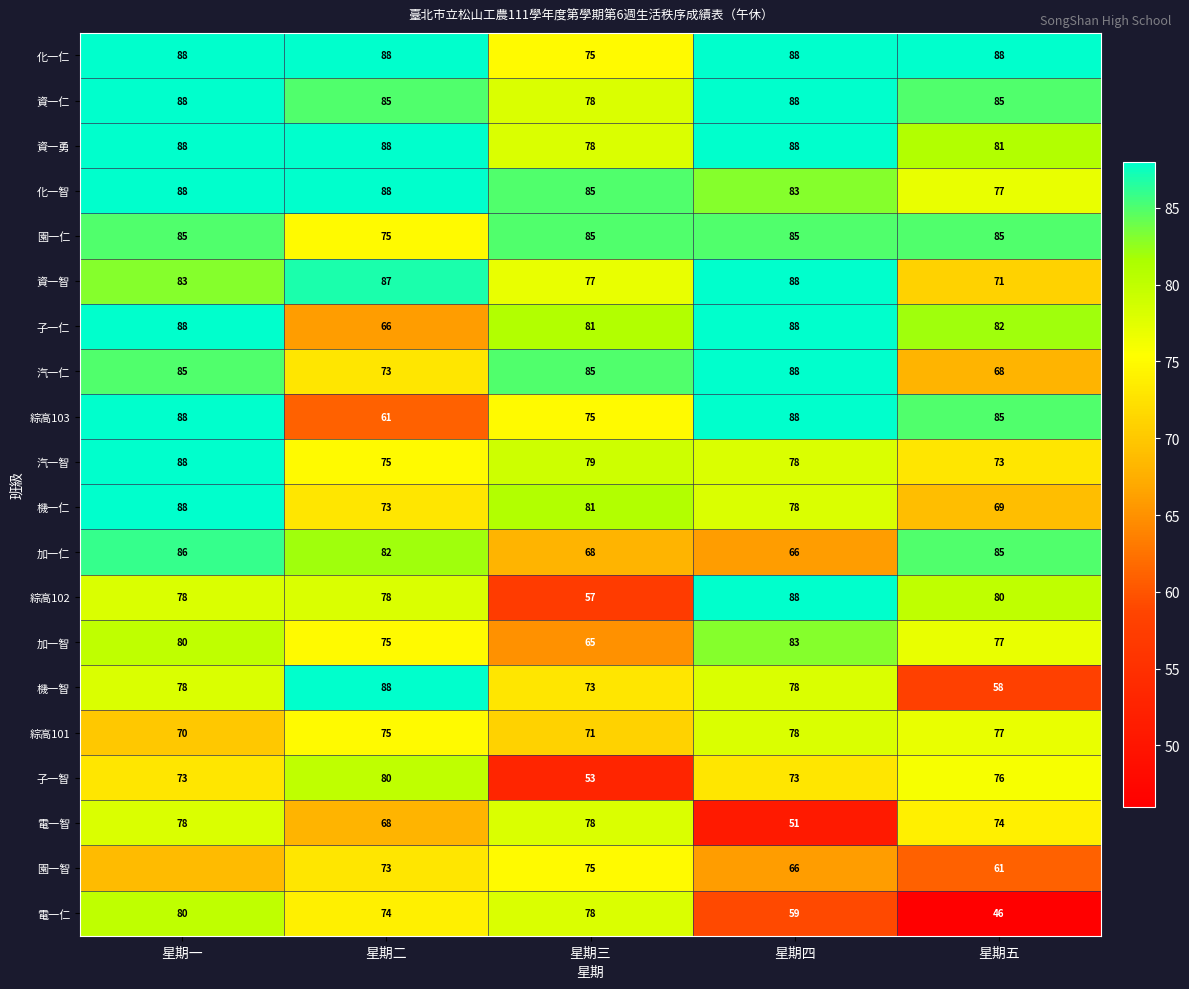

Between 星期三 and 星期五, which series saw the biggest shift?

電一仁